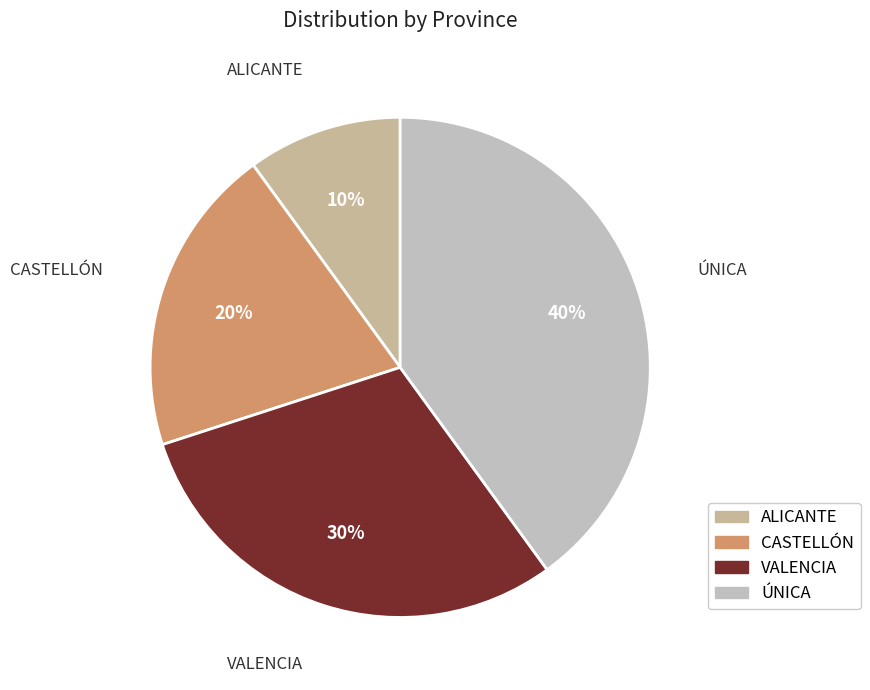

Does ÚNICA represent more than half of the total?

No